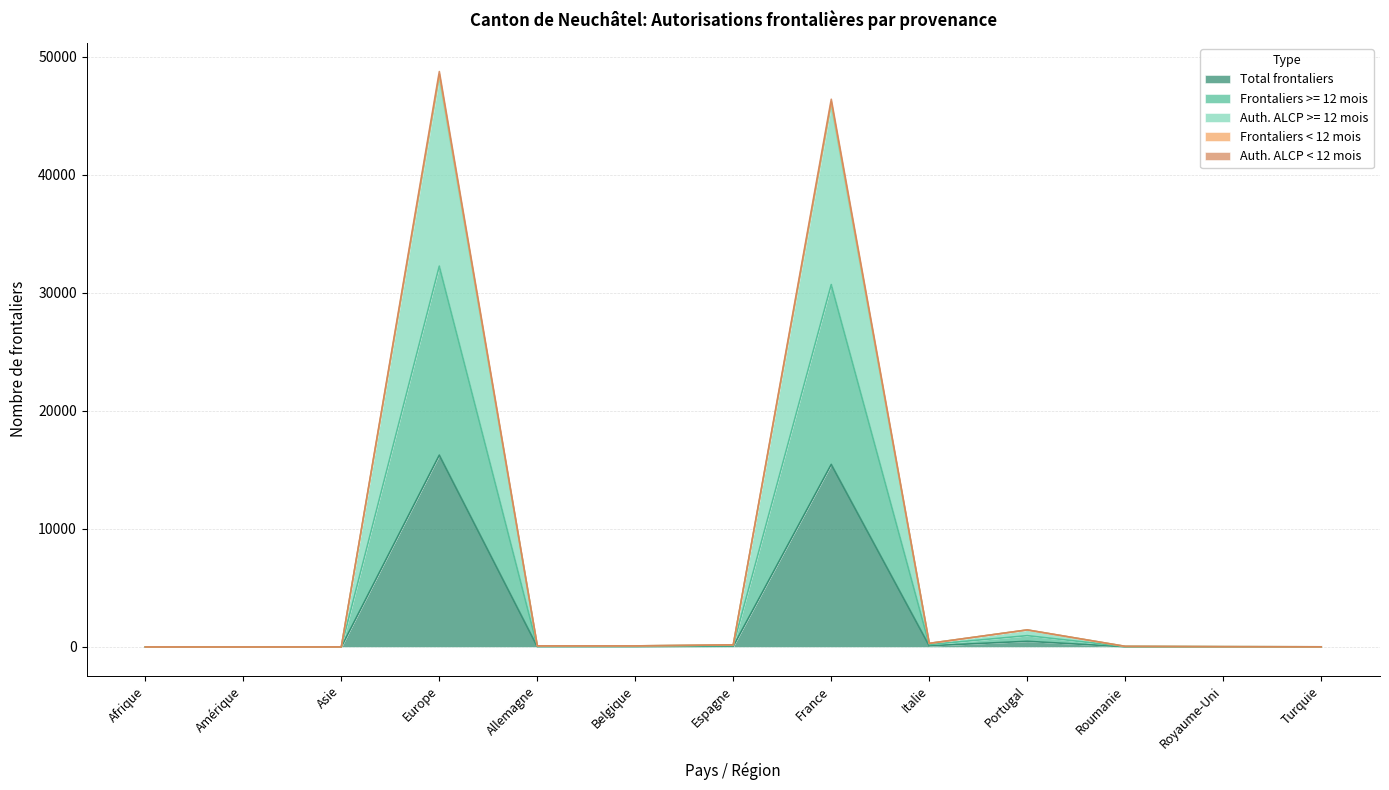

Does the chart have visible grid lines?

Yes